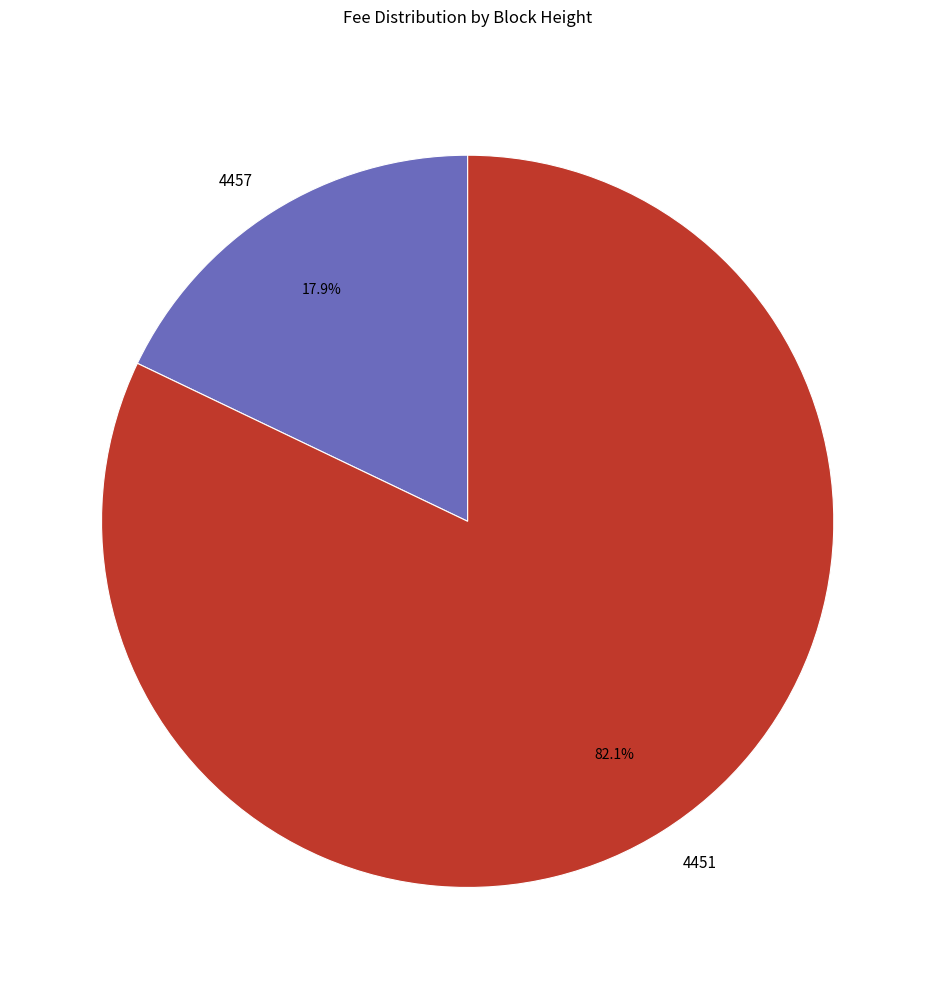

Which category has the biggest portion of the pie?

4451